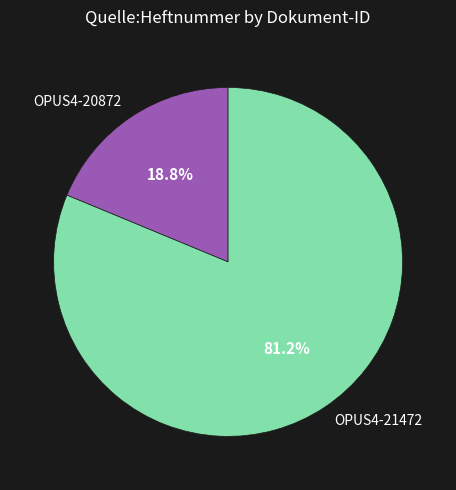

How many segments does this pie chart have?

2